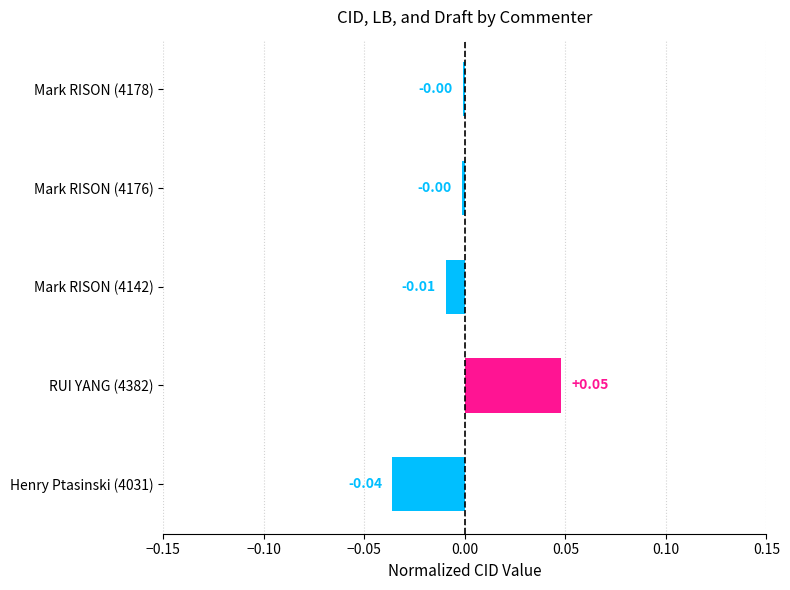

Between Mark RISON (4142) and RUI YANG (4382), which is larger?

RUI YANG (4382)